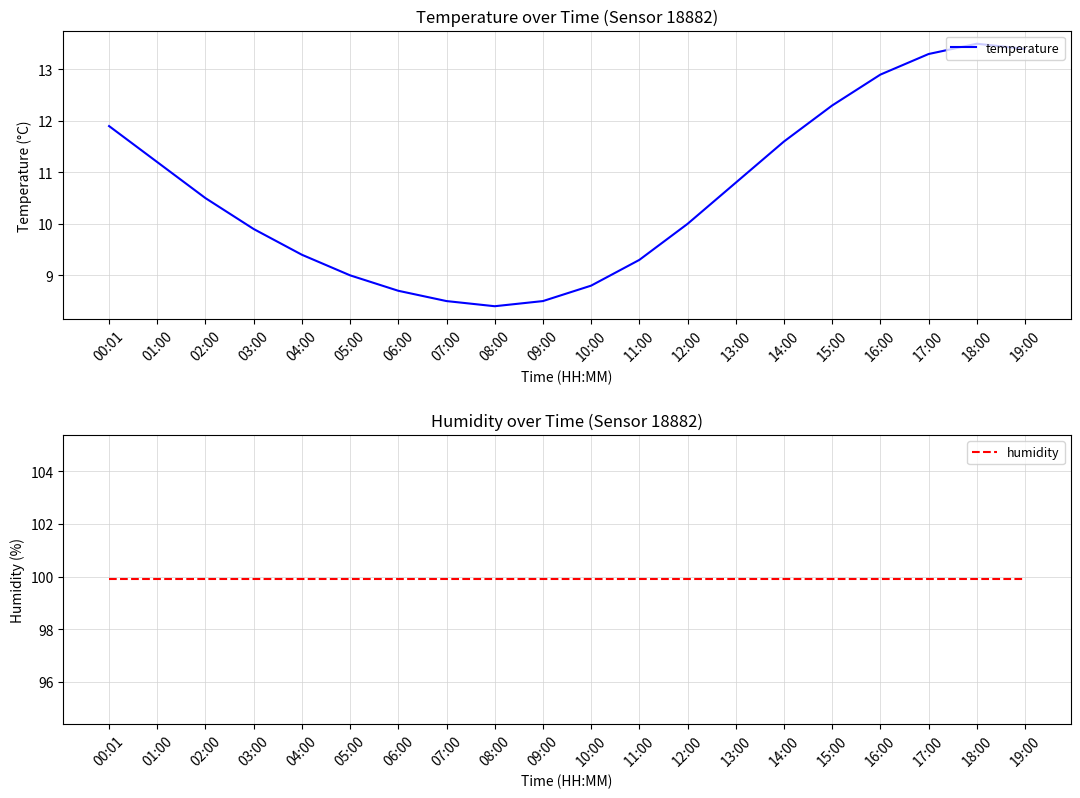

What is the difference between the temperature values at 09:00 and 13:00?

2.3